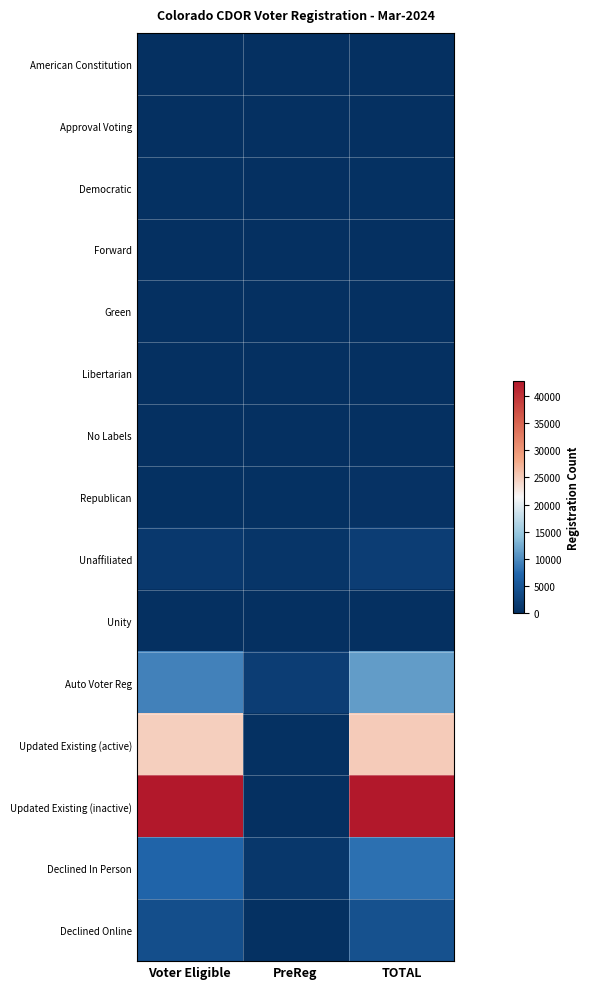

What is the difference between the highest and lowest values at PreReg?

1977